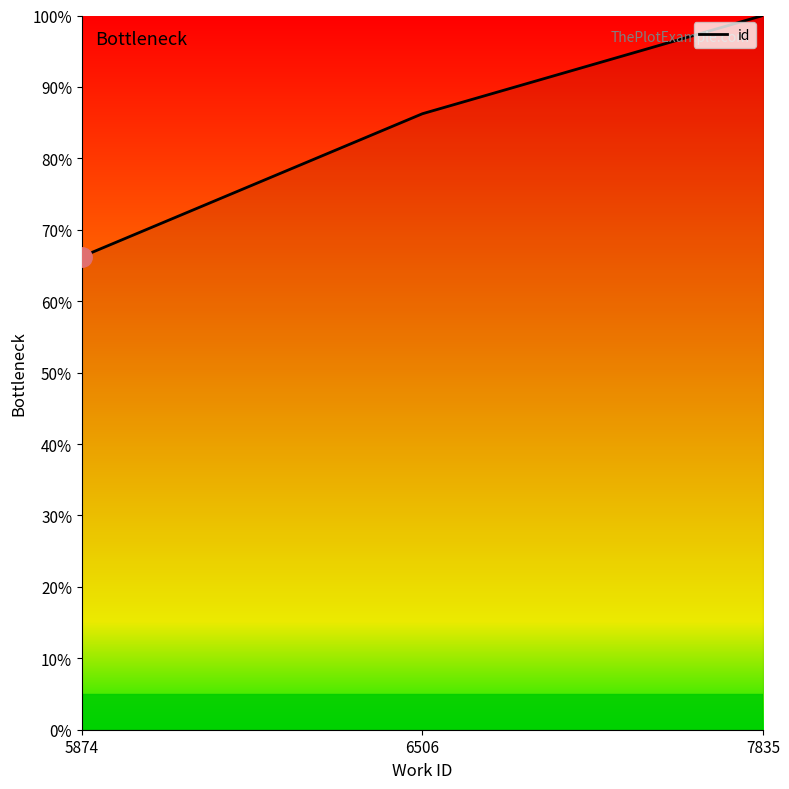

Count the number of values greater than 86.

2